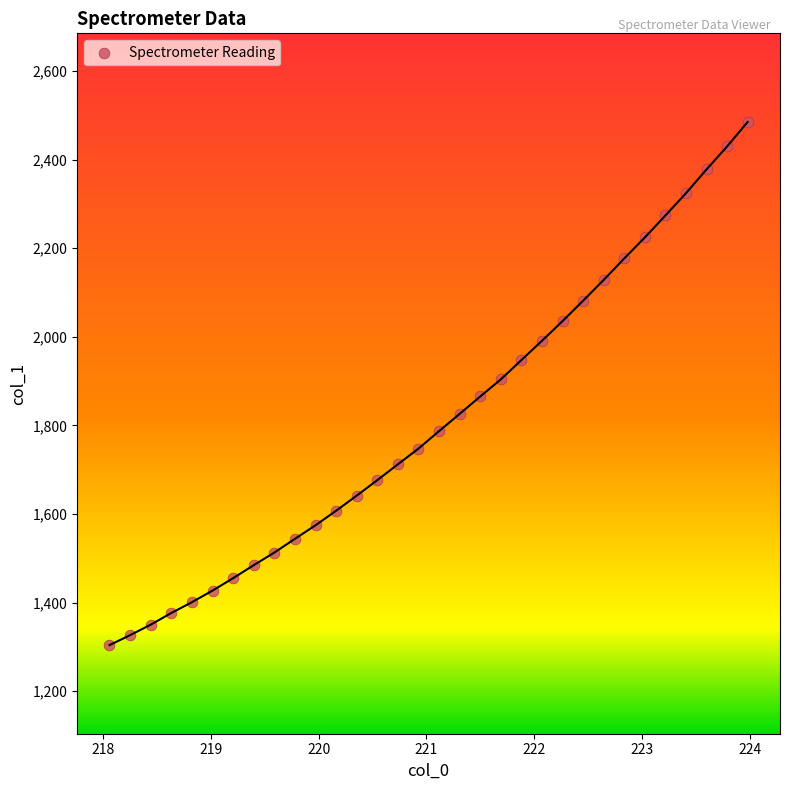

What is the range of X values (max minus min)?

5.9